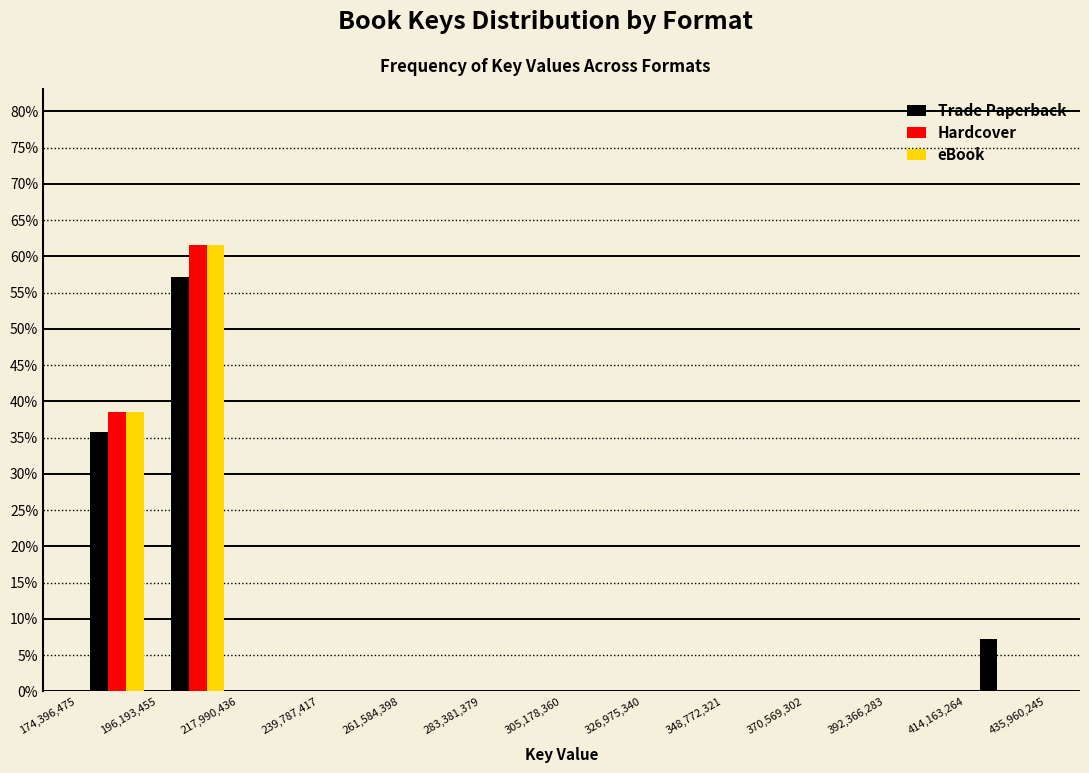

Reading left to right, transcribe this chart: for each range on the x-axis, give the height of each series' bar. The values are not printed on the chart, so give them approximately, as read against the axis.

174,396,475 to 196,193,455: Trade Paperback=35.5	Hardcover=38.5	eBook=38.5
196,193,455 to 217,990,436: Trade Paperback=57.0	Hardcover=61.5	eBook=61.5
217,990,436 to 239,787,417: Trade Paperback=0	Hardcover=0	eBook=0
239,787,417 to 261,584,398: Trade Paperback=0	Hardcover=0	eBook=0
261,584,398 to 283,381,379: Trade Paperback=0	Hardcover=0	eBook=0
283,381,379 to 305,178,360: Trade Paperback=0	Hardcover=0	eBook=0
305,178,360 to 326,975,340: Trade Paperback=0	Hardcover=0	eBook=0
326,975,340 to 348,772,321: Trade Paperback=0	Hardcover=0	eBook=0
348,772,321 to 370,569,302: Trade Paperback=0	Hardcover=0	eBook=0
370,569,302 to 392,366,283: Trade Paperback=0	Hardcover=0	eBook=0
392,366,283 to 414,163,264: Trade Paperback=0	Hardcover=0	eBook=0
414,163,264 to 435,960,245: Trade Paperback=7.0	Hardcover=0	eBook=0